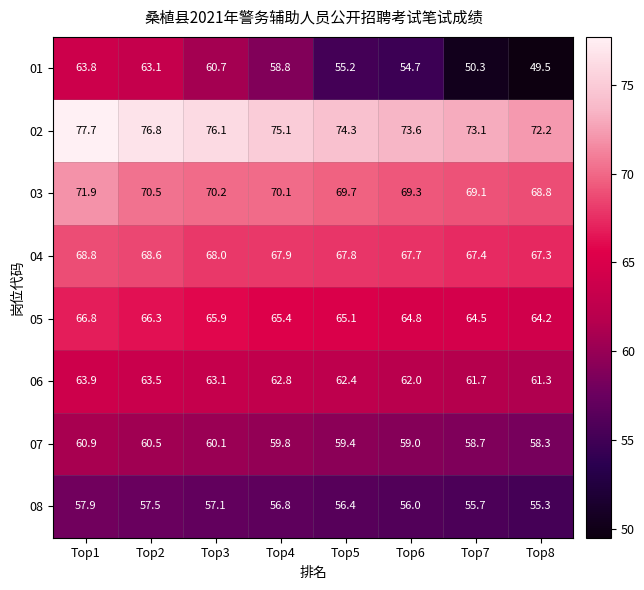

Between Top6 and Top8, which series saw the biggest shift?

01